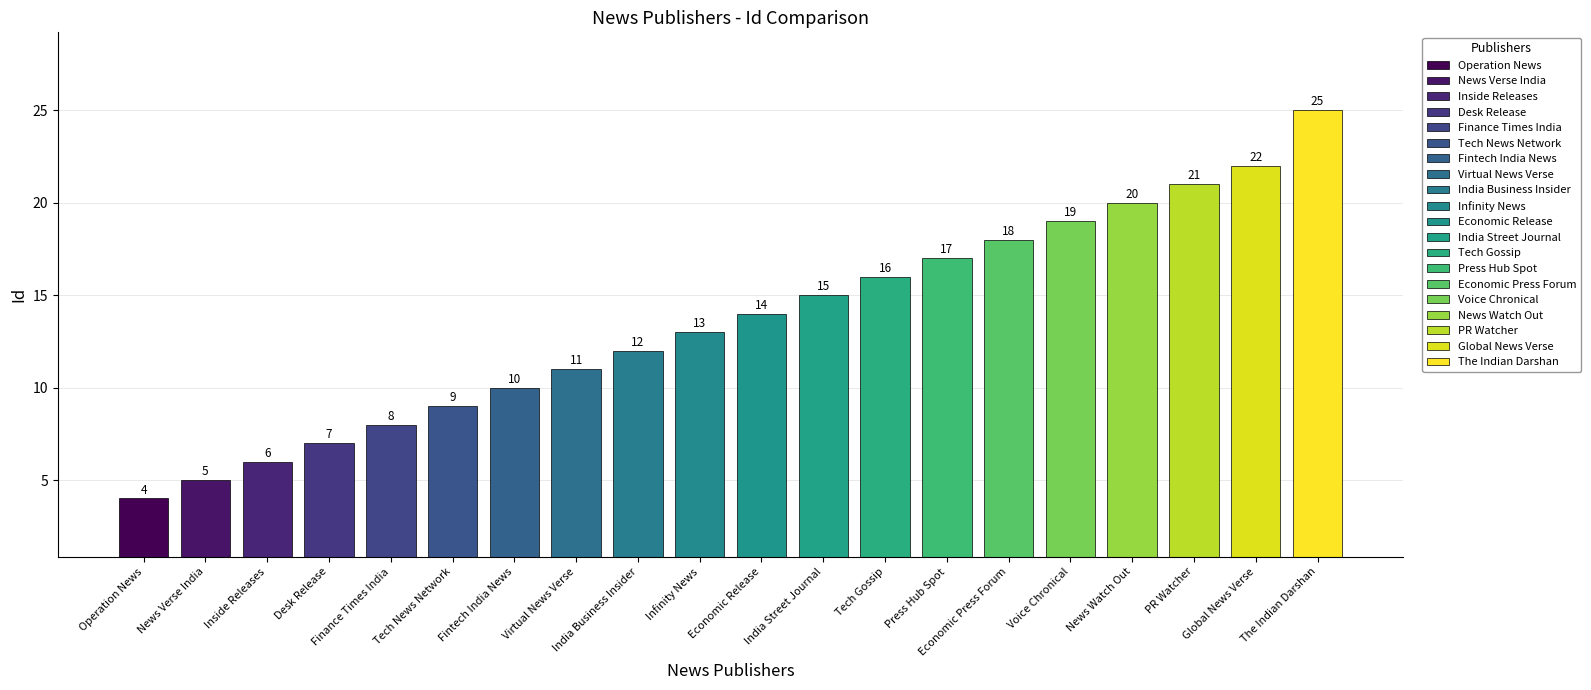

What is the sum of all values?

272